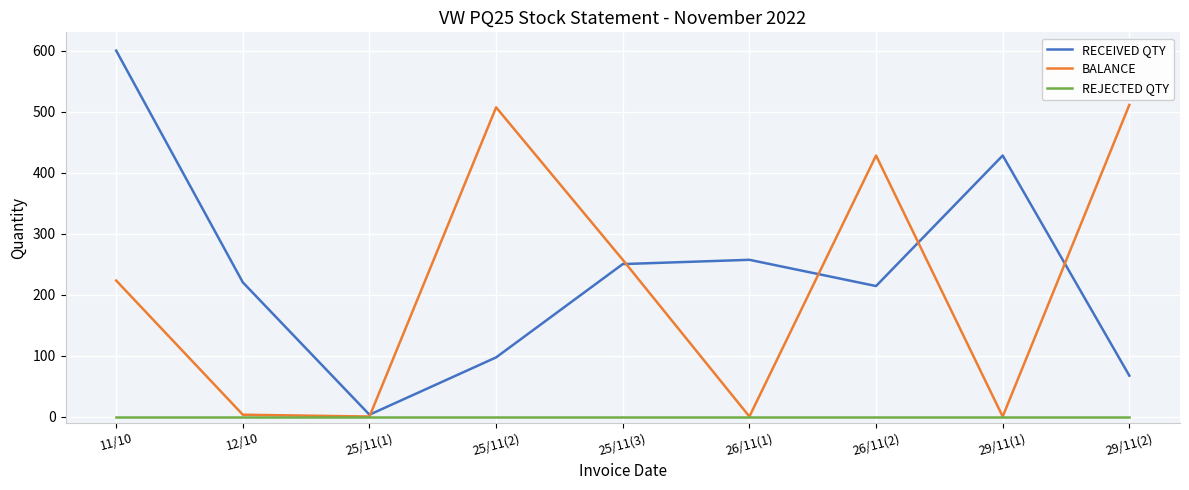

Between 25/11(3) and 26/11(2), which series saw the biggest shift?

BALANCE